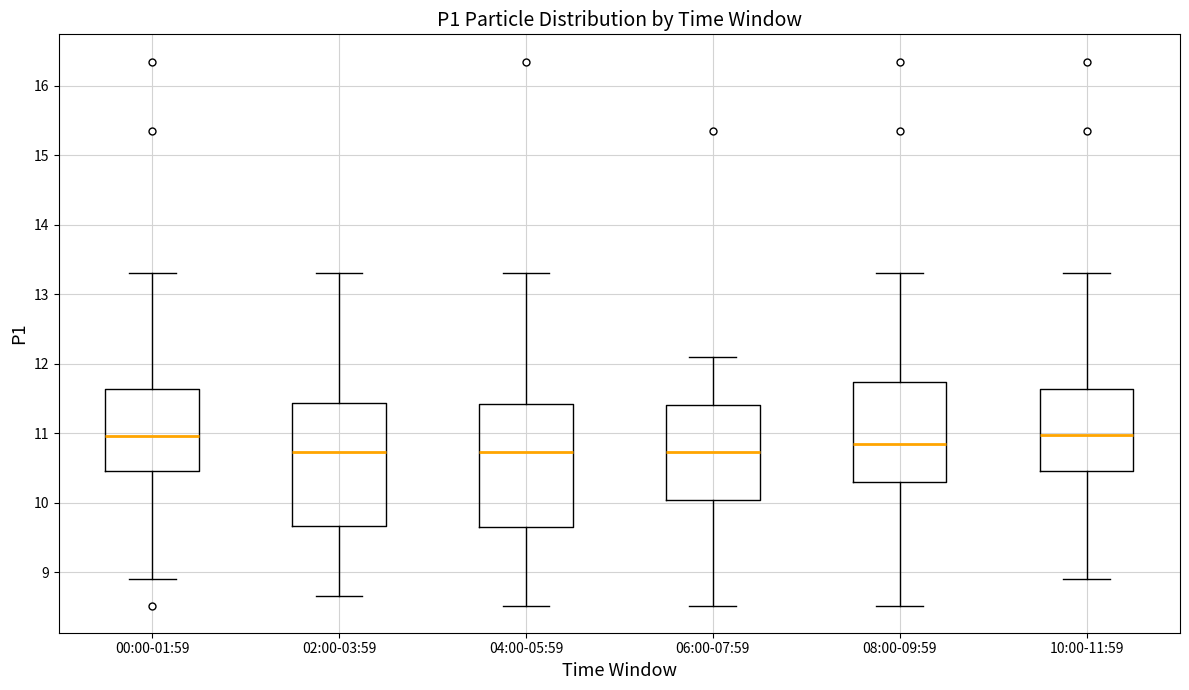

Reading left to right, transcribe this box plot: for each box, give where its median line is, the range the box spans, and where its two whiskers end, as read against the y-axis. The values are not printed on the chart, so give them approximately, as read against the axis.

00:00-01:59: median 11.0, box 10.5 to 11.6, whiskers 8.9 to 13.3
02:00-03:59: median 10.7, box 9.7 to 11.4, whiskers 8.7 to 13.3
04:00-05:59: median 10.7, box 9.6 to 11.4, whiskers 8.5 to 13.3
06:00-07:59: median 10.7, box 10.0 to 11.4, whiskers 8.5 to 12.1
08:00-09:59: median 10.8, box 10.3 to 11.7, whiskers 8.5 to 13.3
10:00-11:59: median 11.0, box 10.5 to 11.6, whiskers 8.9 to 13.3